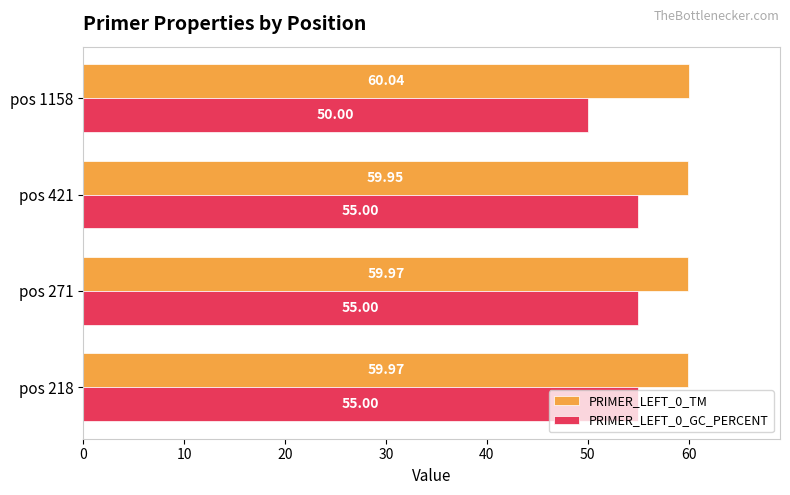

Count the number of data series in this chart.

2